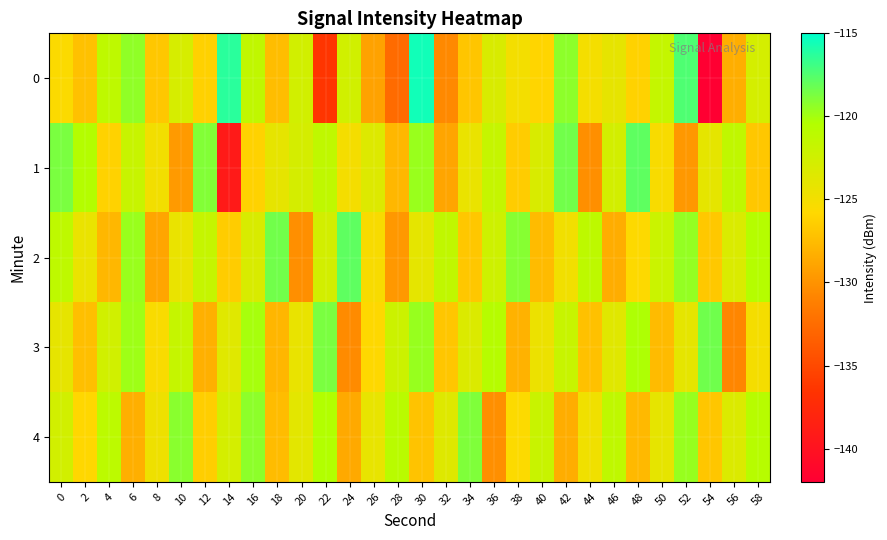

What is the minimum value shown in the chart?

-141.9